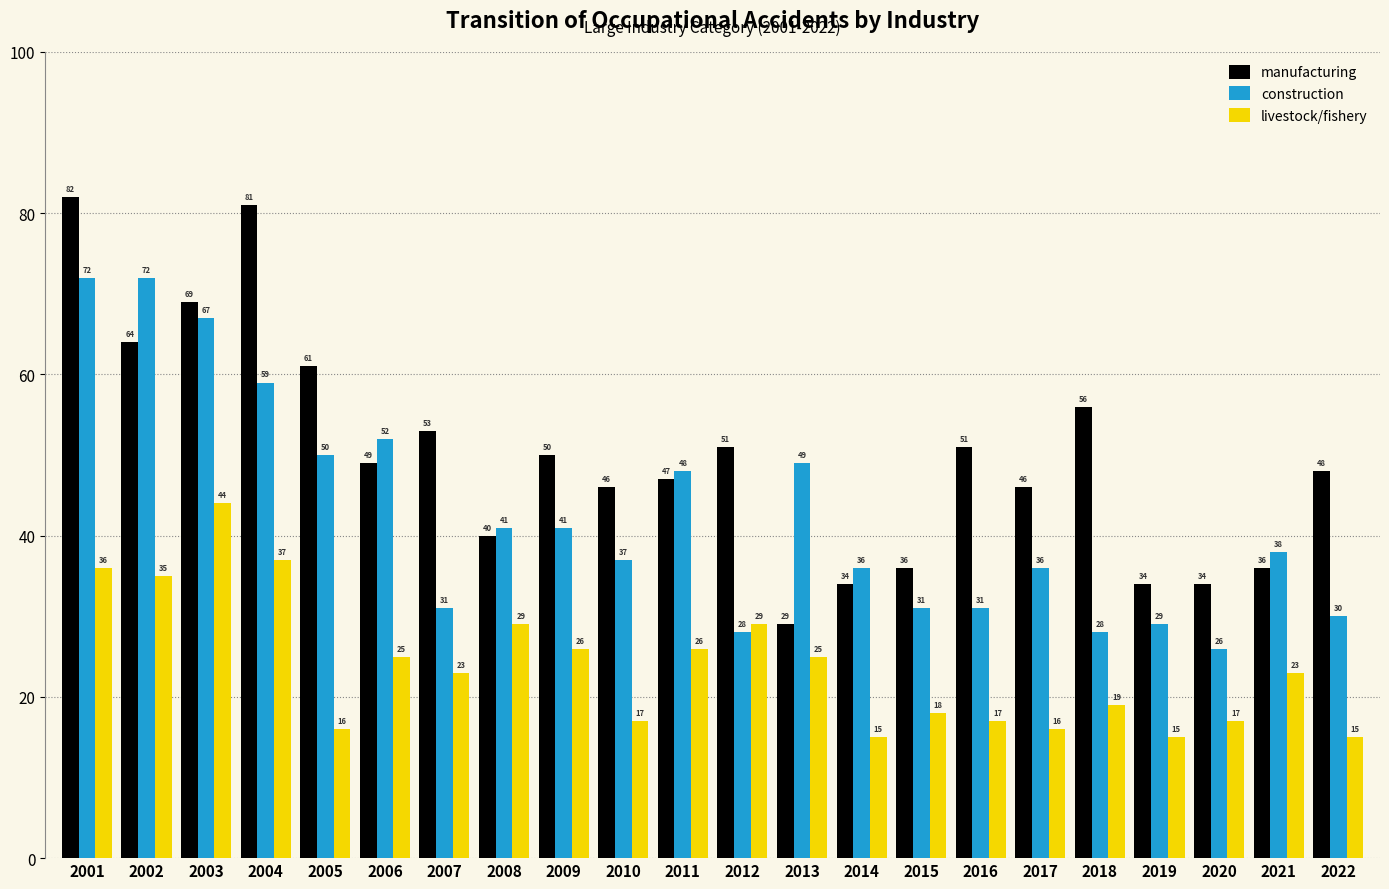

Is the value of livestock/fishery at 2004 greater than the value of manufacturing at 2016?

No